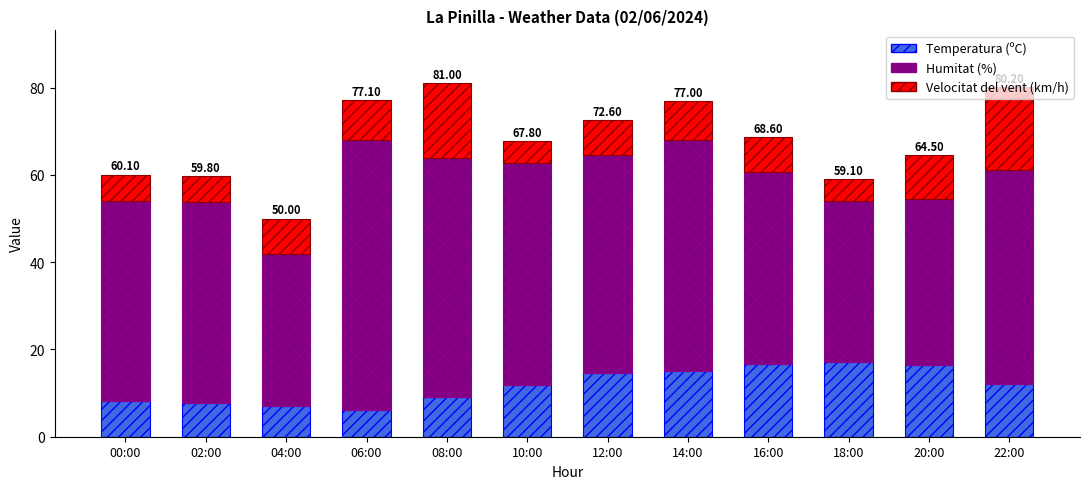

What is the difference between the maximum and minimum values in the Temperatura (ºC) series?

11.0